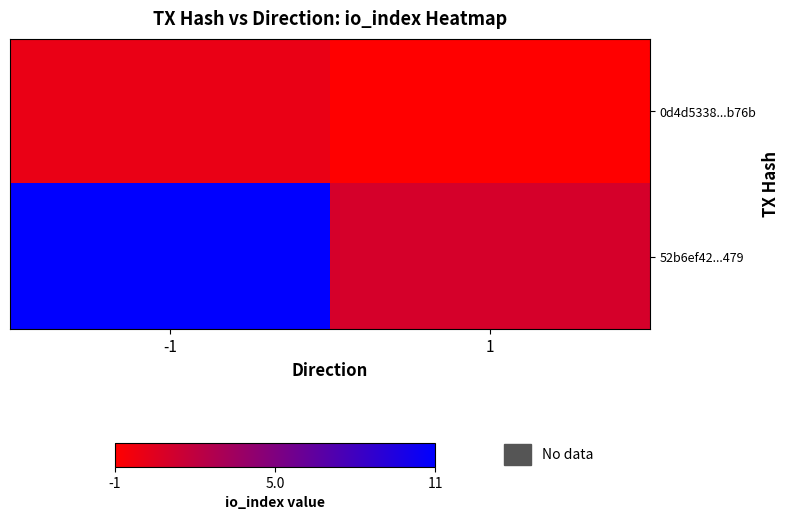

Reading left to right, extract all data points from this chart.

0d4d5338...b76b: -1=0	1=-1
52b6ef42...479: -1=11	1=1